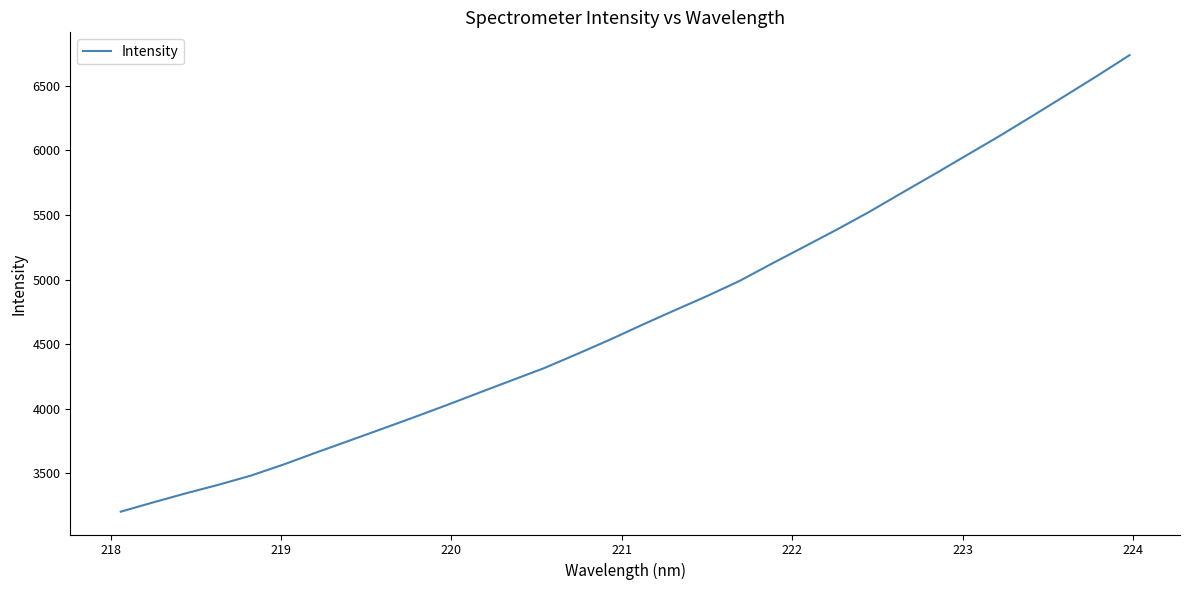

What is the smallest value displayed?

3202.5